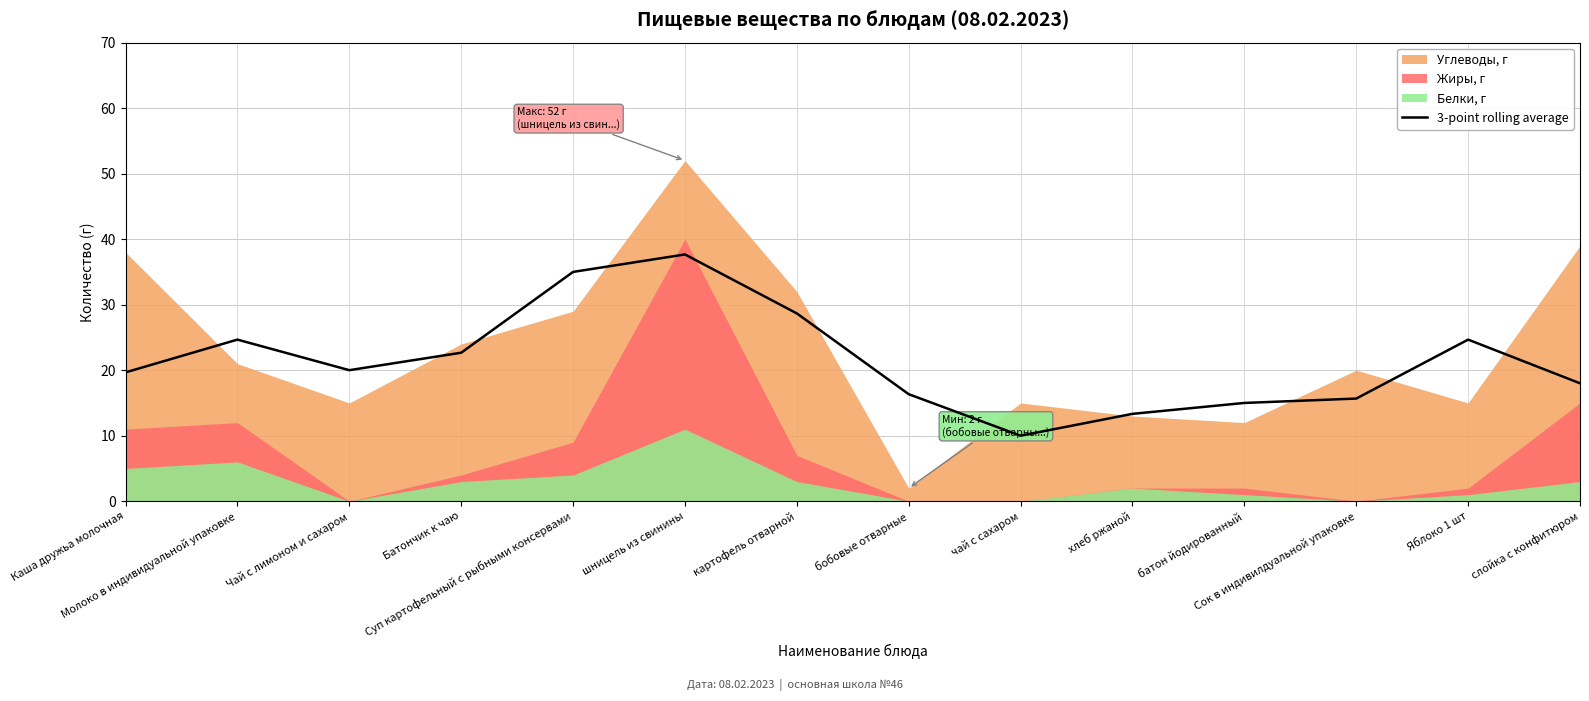

Approximately how many times larger is the value at Молоко в индивидуальной упаковке compared to Суп картофельный с рыбными консервами?

0.7